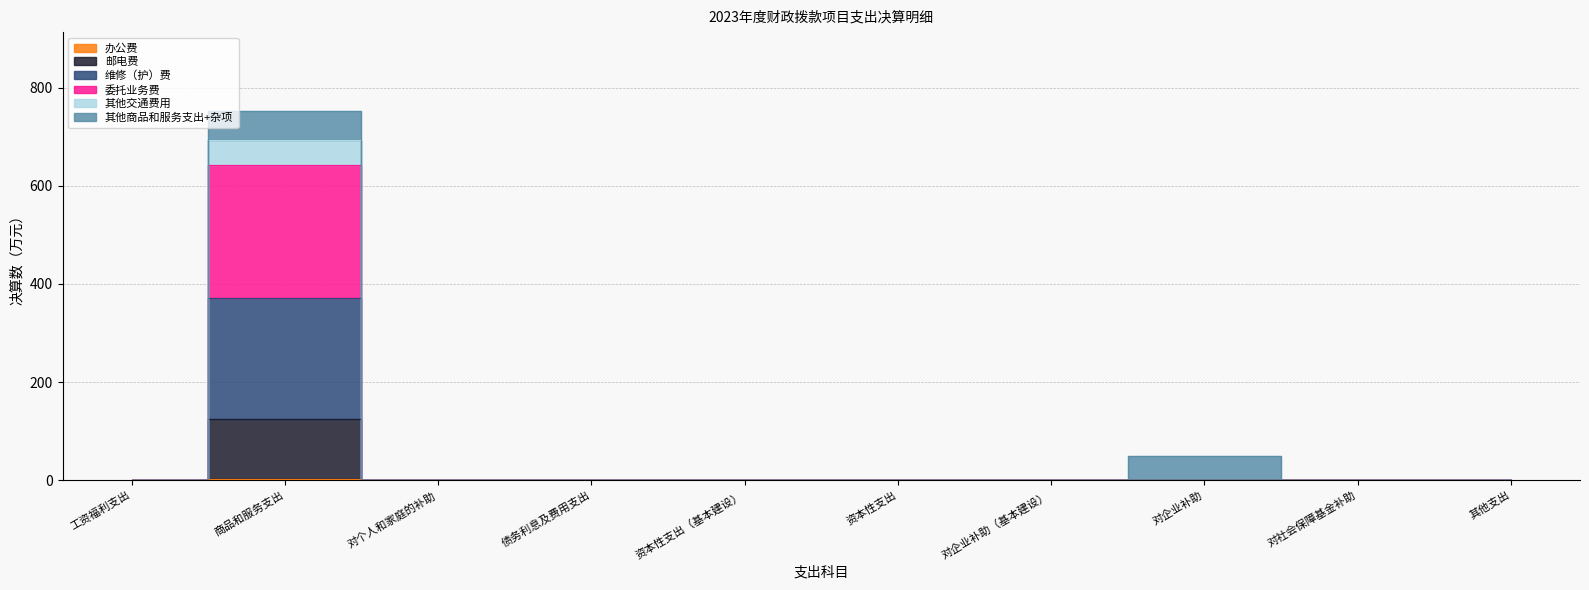

What position from the right is 对社会保障基金补助?

2